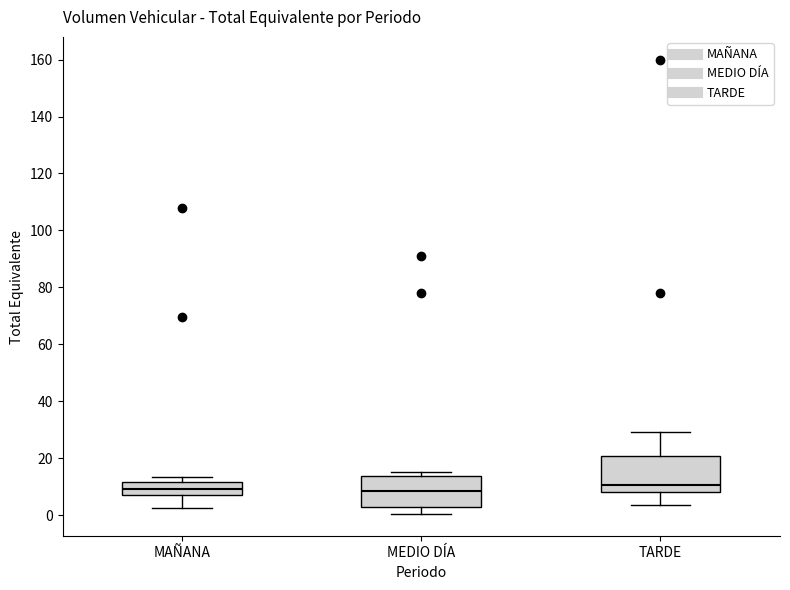

Reading left to right, transcribe this box plot: for each box, give where its median line is, the range the box spans, and where its two whiskers end, as read against the y-axis. The values are not printed on the chart, so give them approximately, as read against the axis.

MAÑANA: median 10, box 8 to 12, whiskers 2 to 14
MEDIO DÍA: median 8, box 2 to 14, whiskers 0 to 16
TARDE: median 10, box 8 to 20, whiskers 4 to 30